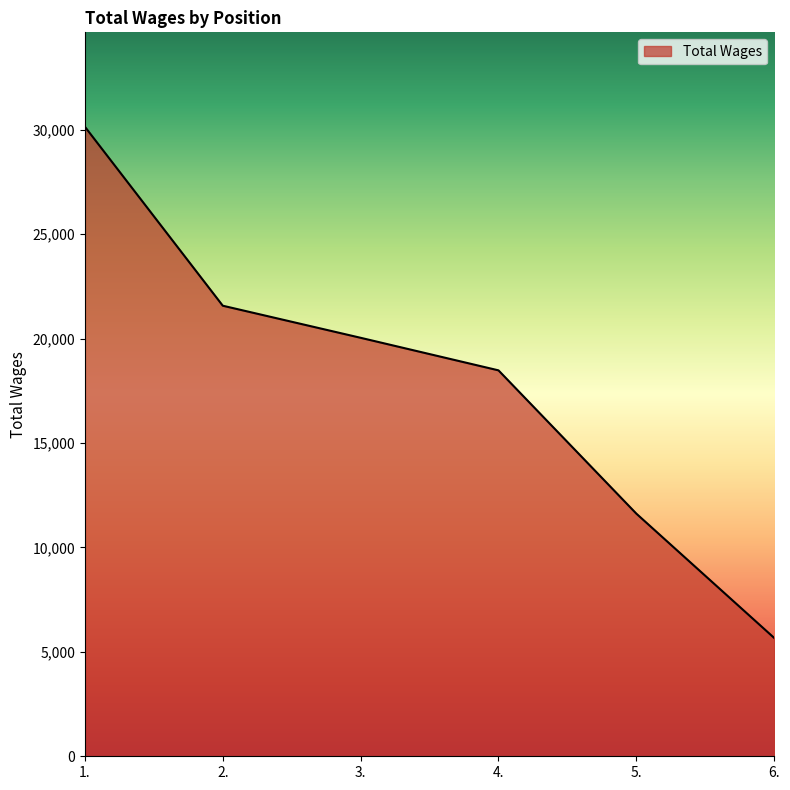

The chart shows a value of 24857 at 4.. True or false?

False